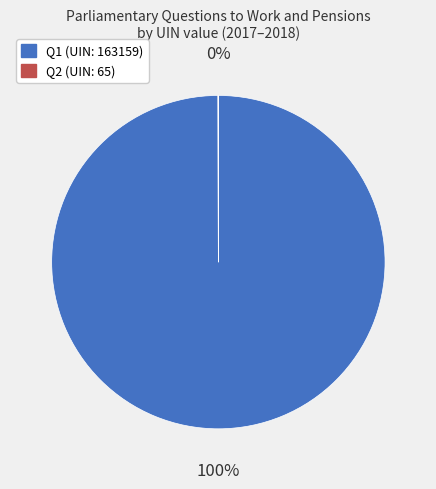

The Q1 (UIN: 163159) slice represents 100% of the pie. True or false?

True